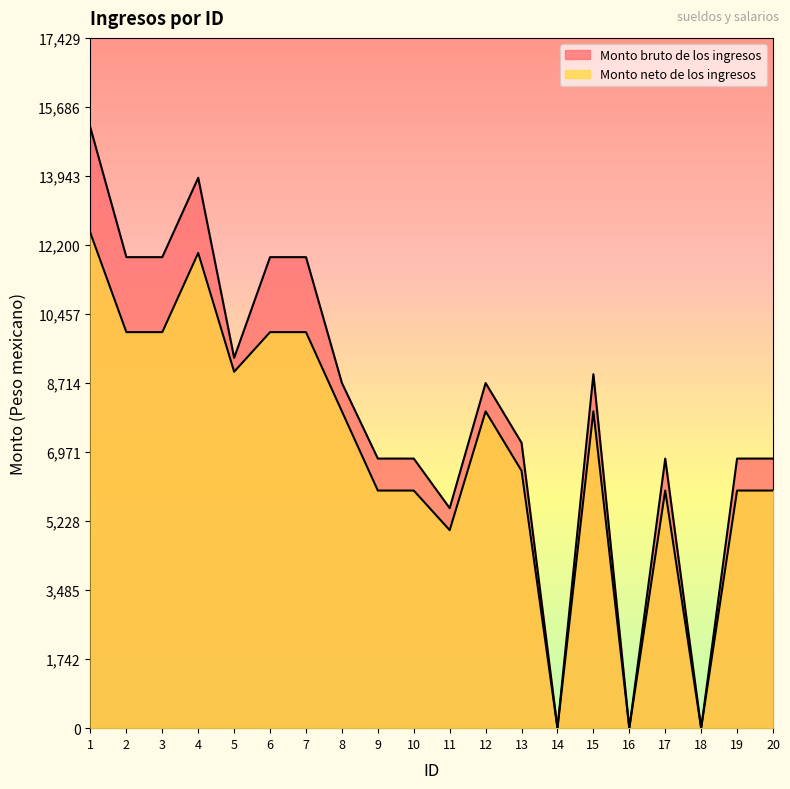

True or false: Monto neto de los ingresos and Monto bruto de los ingresos cross at least once.

False